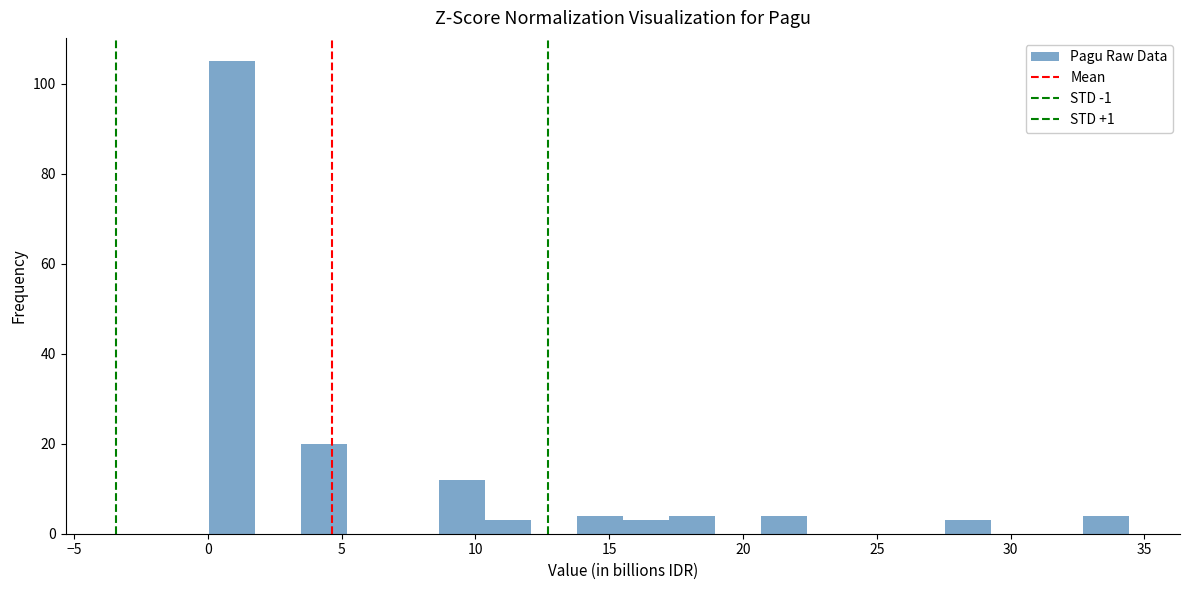

Around what value on the x-axis is the tallest bar? Give the approximate position of its centre, as read against the axis.

1.0